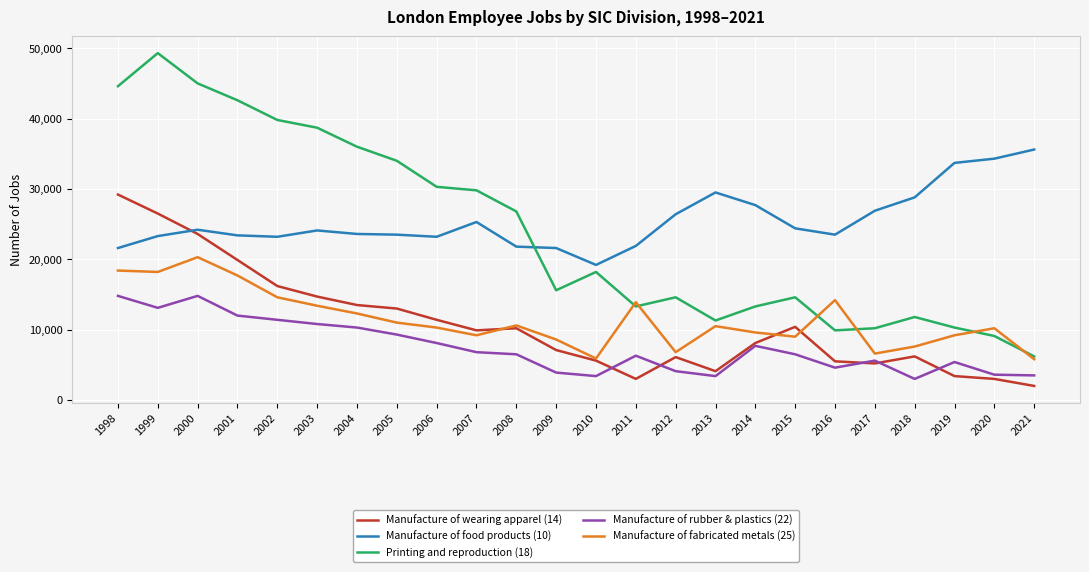

Is the value of Manufacture of rubber & plastics (22) at 2006 greater than the value of Manufacture of food products (10) at 2012?

No